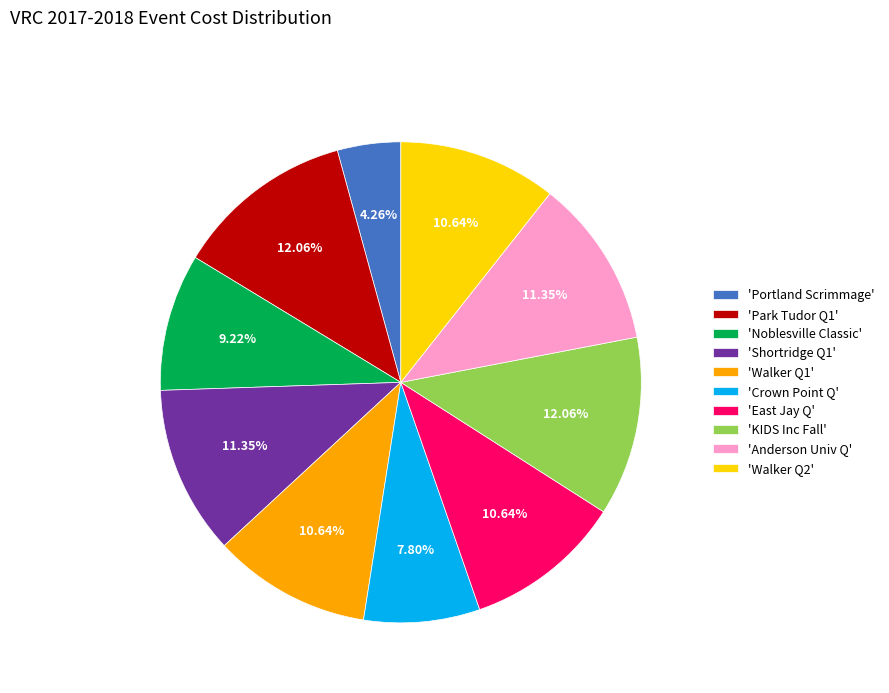

Combined, do 'Walker Q1' and 'Park Tudor Q1' account for over 50%?

No